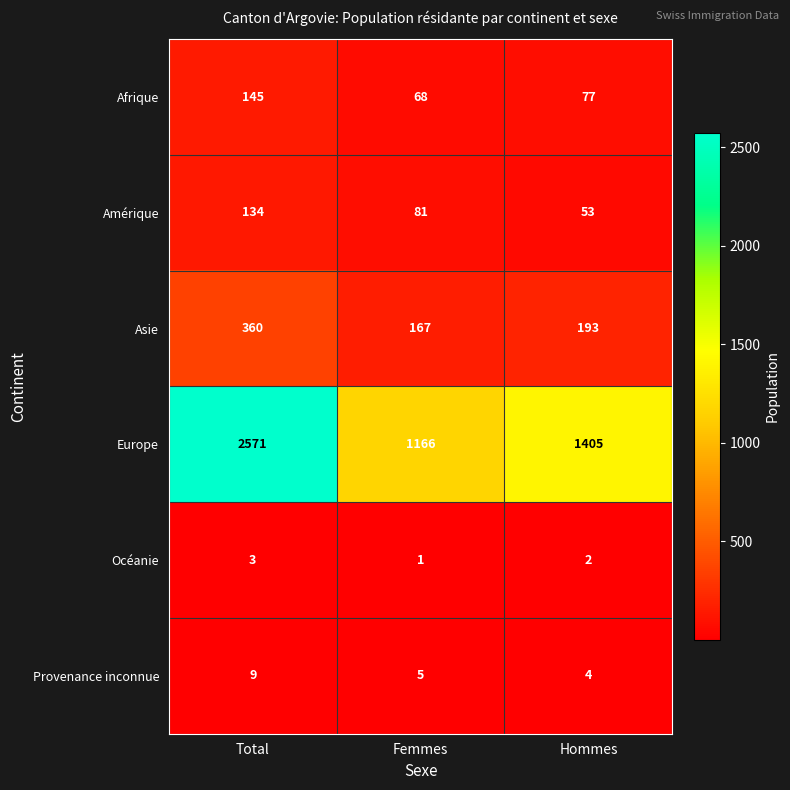

How many values in the Provenance inconnue series are below 5?

1